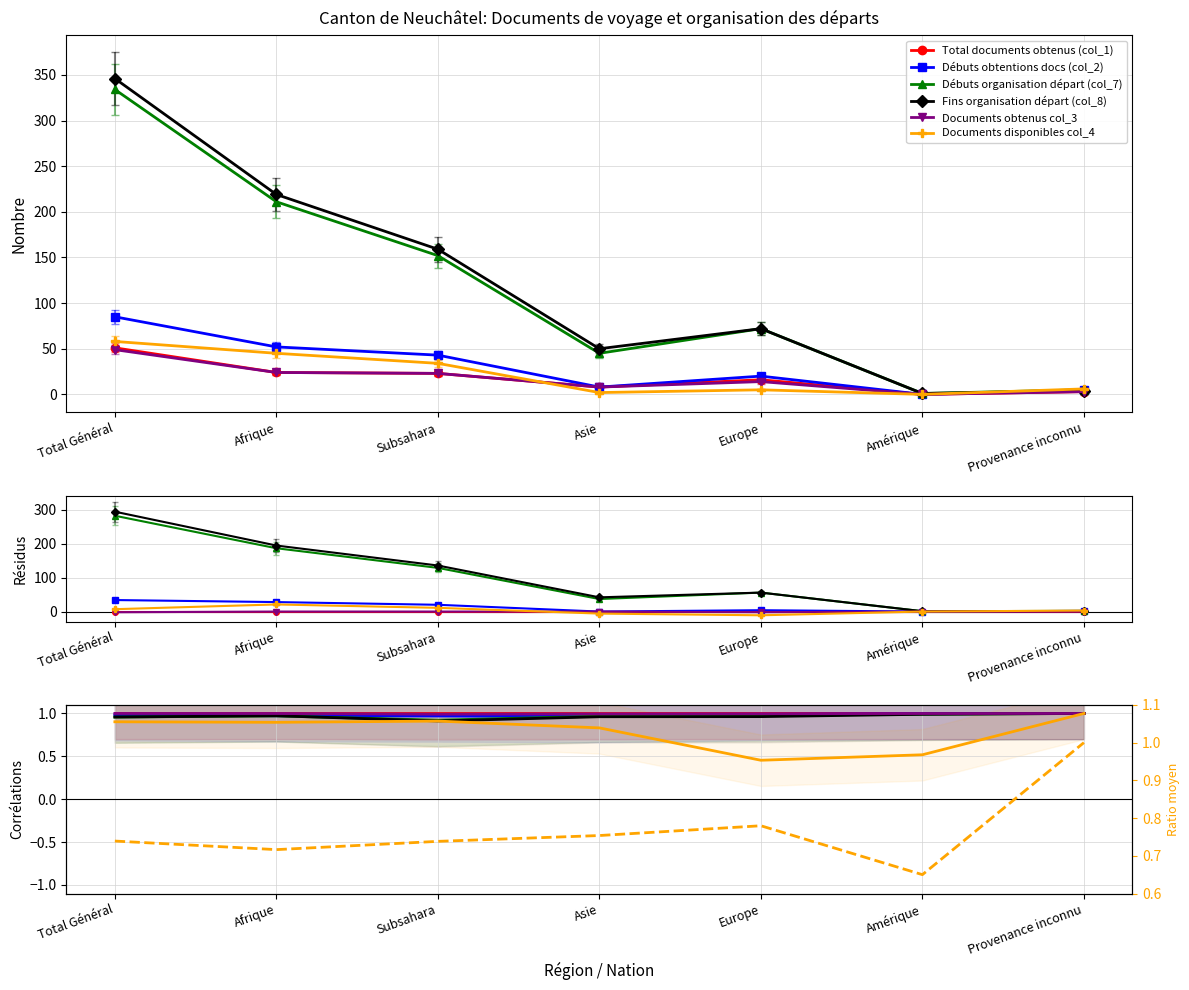

Which series has the widest spread of values?

Fins organisation départ (col_8)